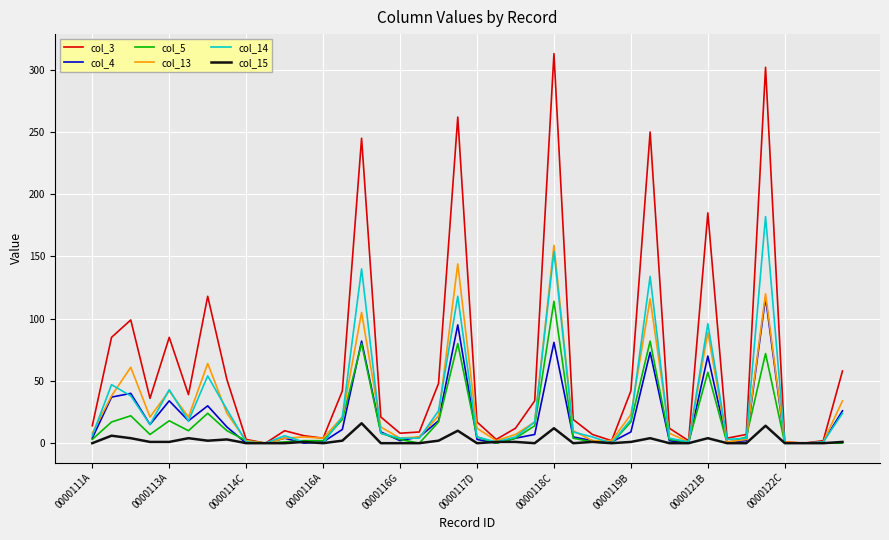

Which series has the widest spread of values?

col_3